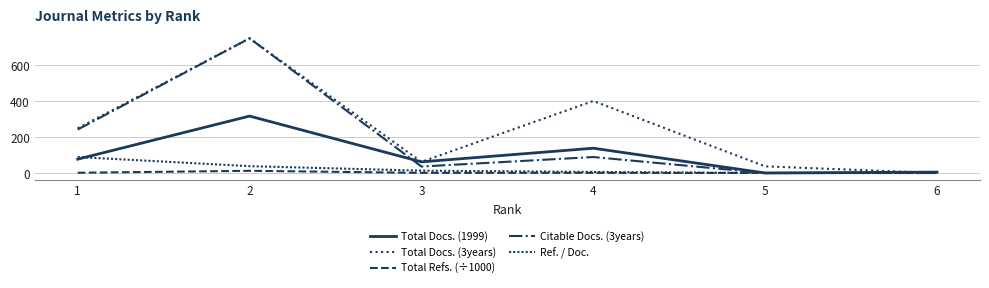

How many lines are shown in the chart?

5